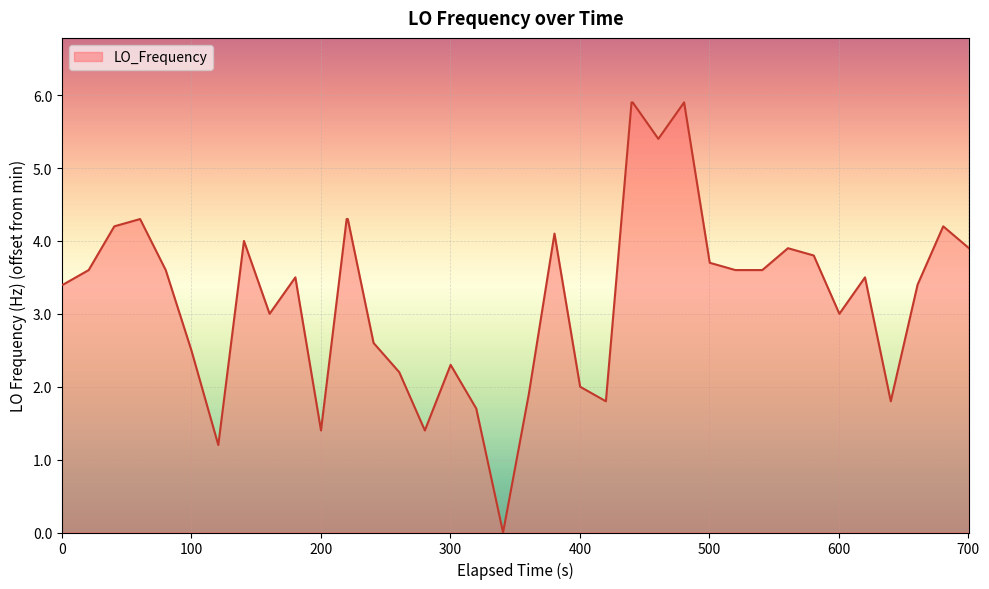

What is the greatest value displayed?

5.9